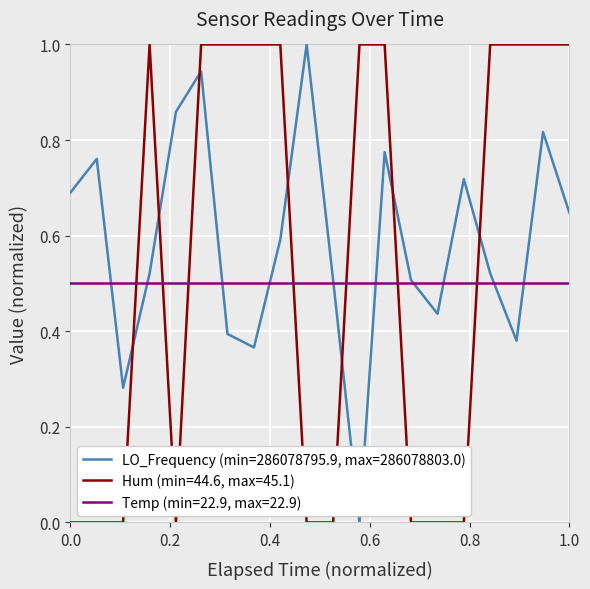

Rank the series by their average value, from lowest to highest.

Temp (min=22.9, max=22.9), Hum (min=44.6, max=45.1), LO_Frequency (min=286078795.9, max=286078803.0)